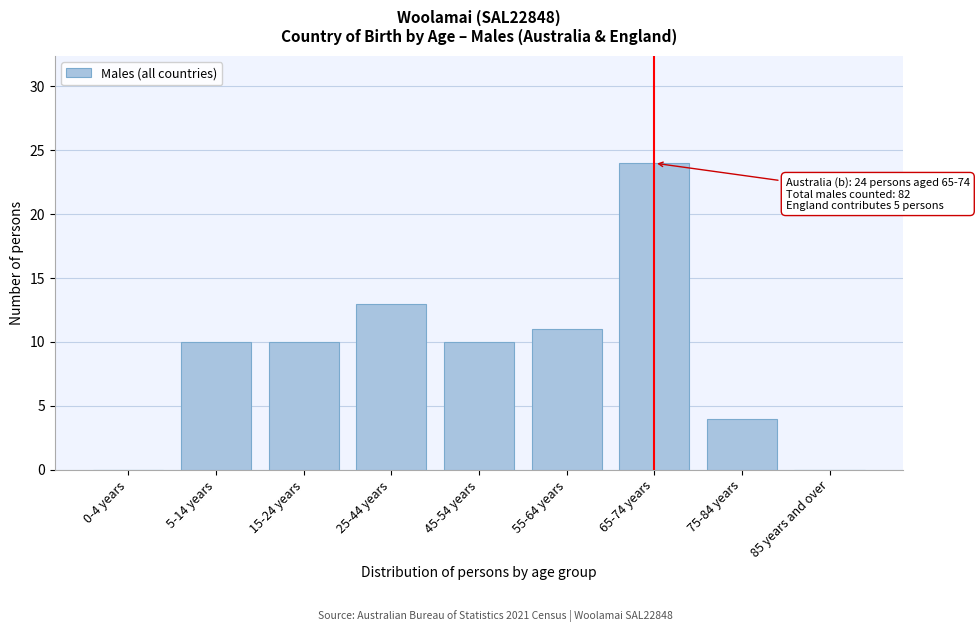

Reading left to right, list all the values displayed in this chart.

0-4 years=0	5-14 years=10	15-24 years=10	25-44 years=13	45-54 years=10	55-64 years=11	65-74 years=24	75-84 years=4	85 years and over=0